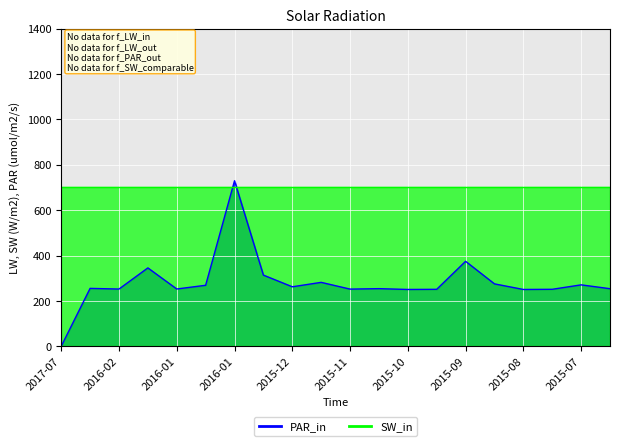

What is the sum of the values at 2016-01-19 and 2015-12-08?

550.4